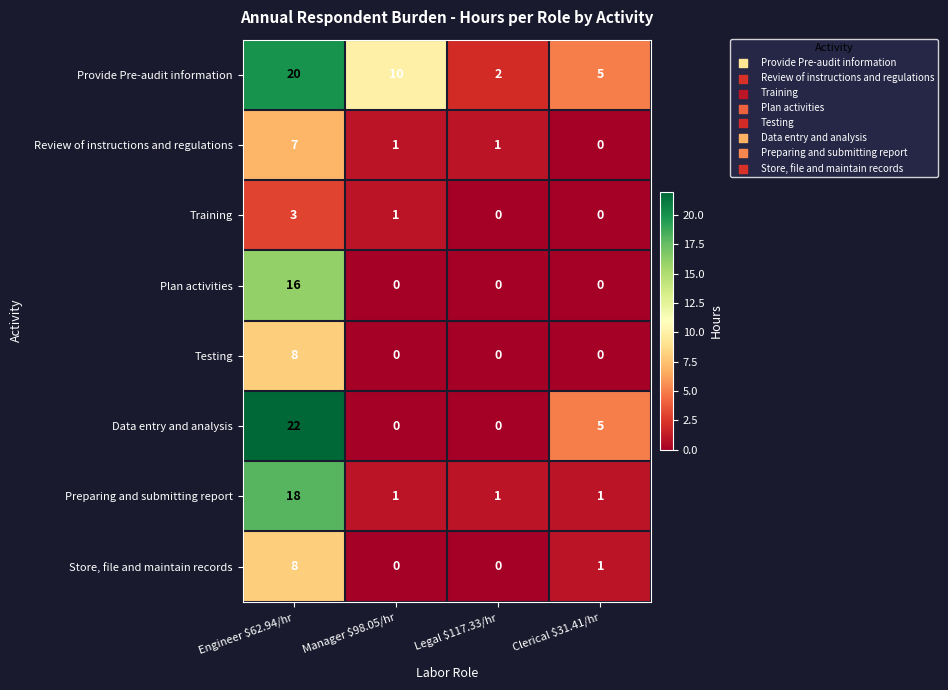

Count the Data entry and analysis values in the range 0 to 22.

4